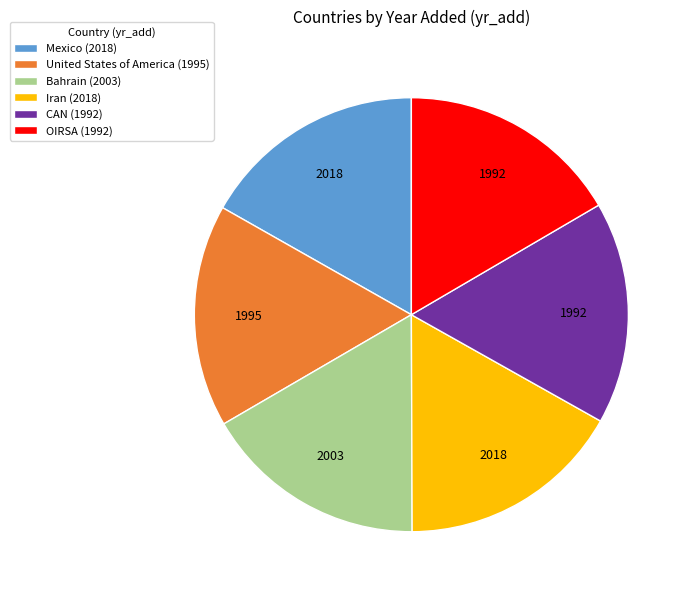

Is Iran the majority of the pie?

No